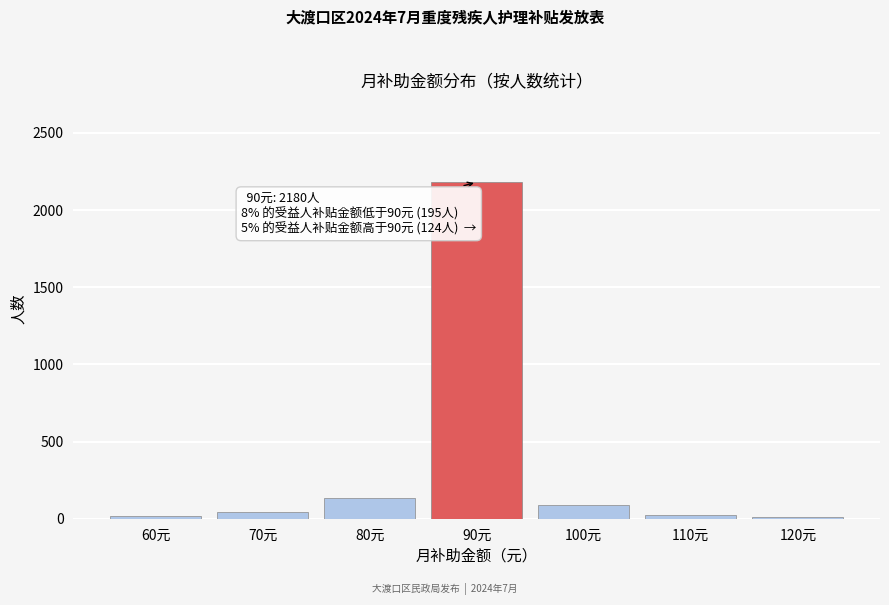

What is the average value?

357